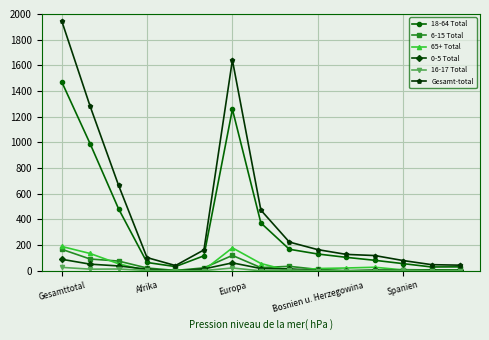

What is the maximum value shown in the chart?

1948